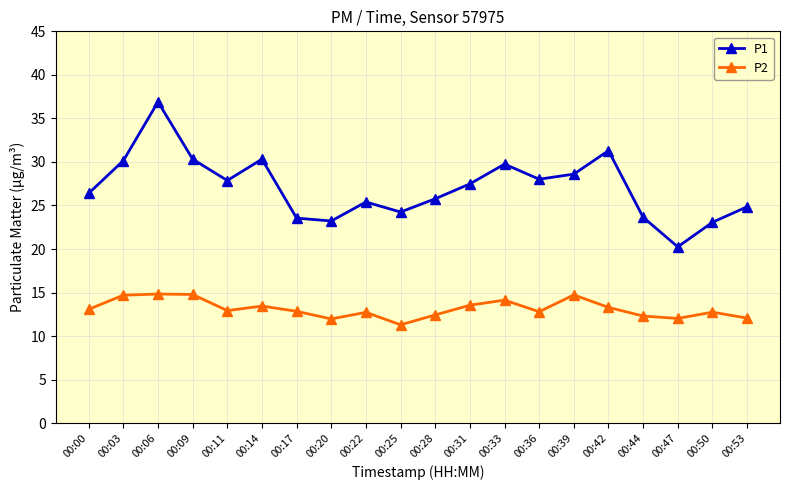

Between 00:31 and 00:44, which series saw the biggest shift?

P1